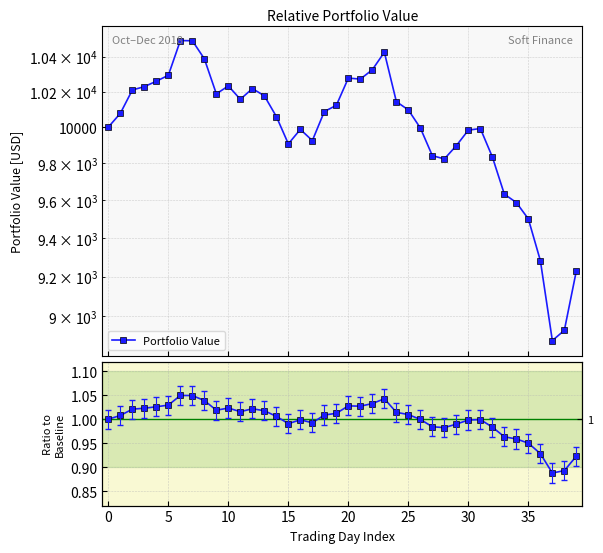

True or false: Portfolio Value has more than 1 interior local peaks.

True